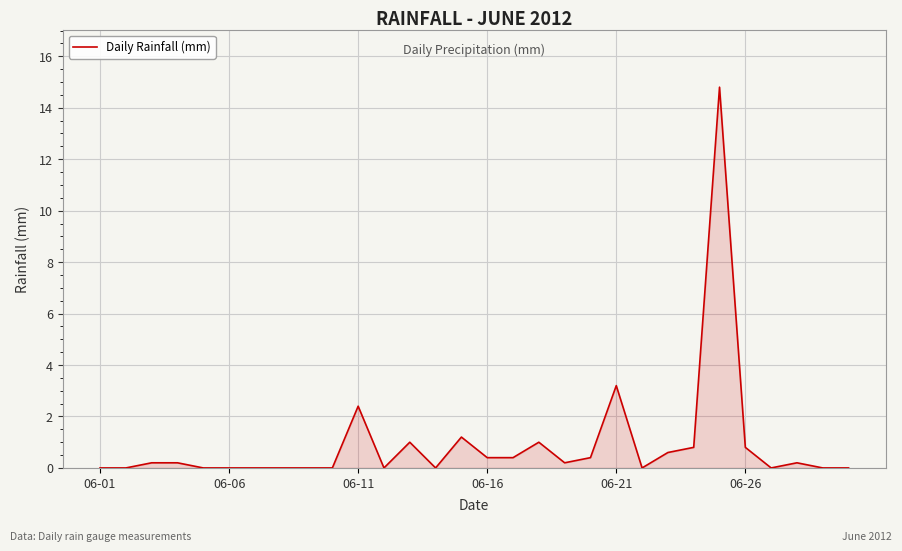

Does the chart have visible grid lines?

Yes